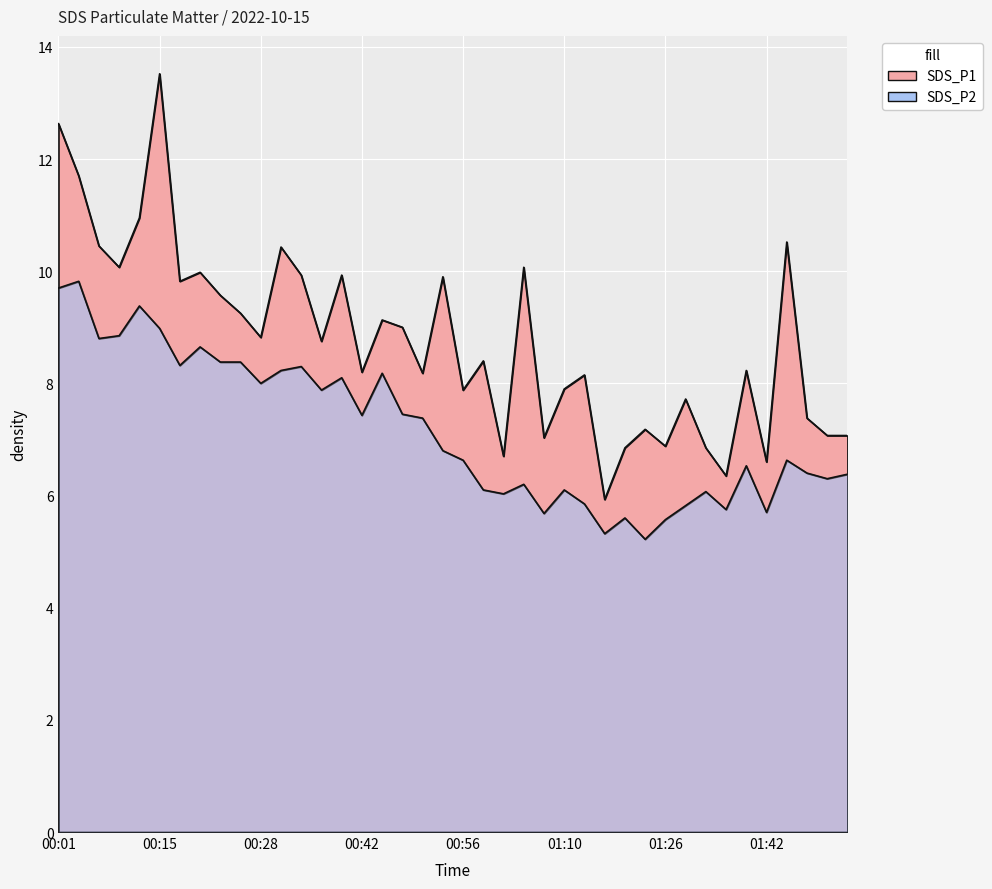

Reading left to right, extract all data points from this chart.

SDS_P1: 00:01=12.6	00:03=11.7	00:06=10.4	00:09=10.1	00:12=10.9	00:15=13.5	00:17=9.8	00:20=10.0	00:23=9.6	00:26=9.2	00:28=8.8	00:31=10.4	00:34=9.9	00:37=8.8	00:40=9.9	00:42=8.2	00:45=9.1	00:48=9.0	00:51=8.2	00:54=9.9	00:56=7.9	00:59=8.4	01:02=6.7	01:05=10.1	01:08=7.0	01:10=7.9	01:14=8.2	01:17=5.9	01:20=6.8	01:23=7.2	01:26=6.9	01:29=7.7	01:33=6.8	01:36=6.3	01:39=8.2	01:42=6.6	01:45=10.5	01:48=7.4	01:50=7.1	01:53=7.1
SDS_P2: 00:01=9.7	00:03=9.8	00:06=8.8	00:09=8.8	00:12=9.4	00:15=9.0	00:17=8.3	00:20=8.7	00:23=8.4	00:26=8.4	00:28=8.0	00:31=8.2	00:34=8.3	00:37=7.9	00:40=8.1	00:42=7.4	00:45=8.2	00:48=7.5	00:51=7.4	00:54=6.8	00:56=6.6	00:59=6.1	01:02=6.0	01:05=6.2	01:08=5.7	01:10=6.1	01:14=5.8	01:17=5.3	01:20=5.6	01:23=5.2	01:26=5.6	01:29=5.8	01:33=6.1	01:36=5.8	01:39=6.5	01:42=5.7	01:45=6.6	01:48=6.4	01:50=6.3	01:53=6.4